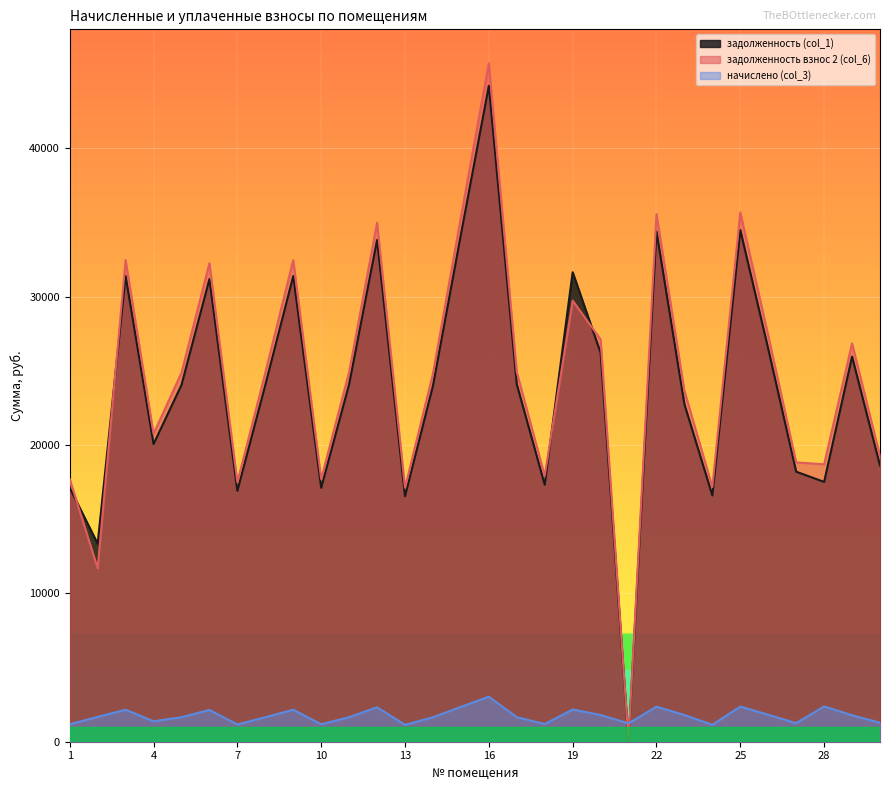

What value does the задолженность (col_1) series have at 14?

23992.6